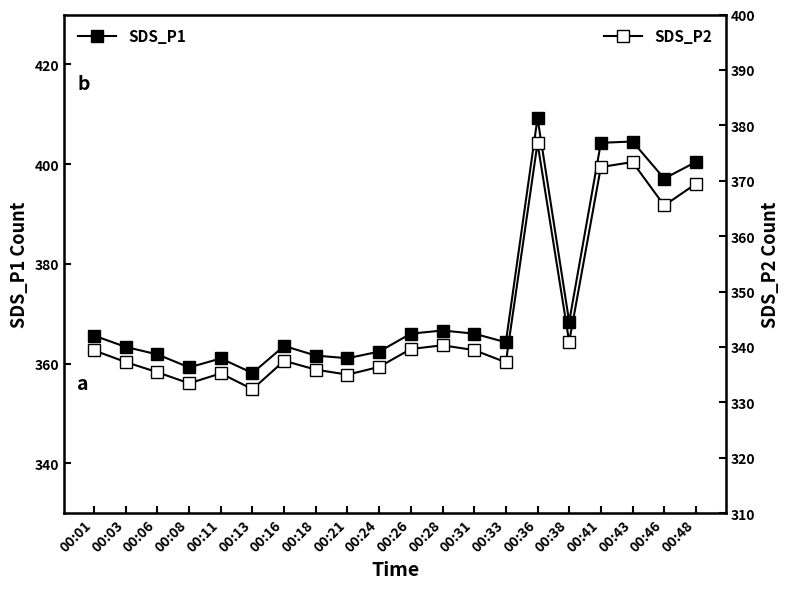

Is it true that SDS_P1 equals 366.6 at 00:28?

True